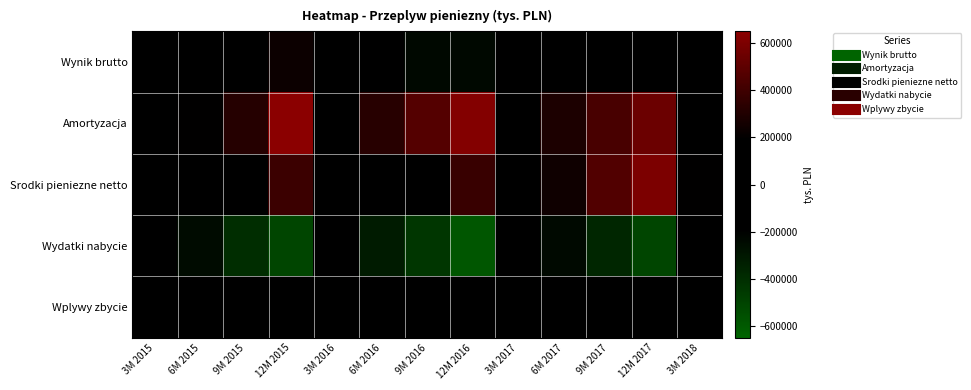

Reading left to right, extract all data points from this chart.

Wynik brutto: 3M 2015=93521	6M 2015=26773	9M 2015=161252	12M 2015=238004	3M 2016=10518	6M 2016=-74613	9M 2016=-229285	12M 2016=-228876	3M 2017=-150924	6M 2017=98	9M 2017=30351	12M 2017=74205	3M 2018=116433
Amortyzacja: 3M 2015=102396	6M 2015=198308	9M 2015=318619	12M 2015=648982	3M 2016=142359	6M 2016=324138	9M 2016=470290	12M 2016=621592	3M 2017=143841	6M 2017=287360	9M 2017=428972	12M 2017=546885	3M 2018=137015
Srodki pieniezne netto: 3M 2015=-156914	6M 2015=-1155	9M 2015=83469	12M 2015=387502	3M 2016=-112436	6M 2016=19166	9M 2016=132211	12M 2016=380049	3M 2017=92638	6M 2017=248711	9M 2017=458224	12M 2017=600739	3M 2018=198346
Wydatki nabycie: 3M 2015=-135803	6M 2015=-244010	9M 2015=-396895	12M 2015=-508662	3M 2016=-175047	6M 2016=-318268	9M 2016=-438319	12M 2016=-588094	3M 2017=-118436	6M 2017=-235168	9M 2017=-367906	12M 2017=-511090	3M 2018=-192829
Wplywy zbycie: 3M 2015=95	6M 2015=162	9M 2015=2808	12M 2015=7506	3M 2016=4117	6M 2016=7174	9M 2016=8235	12M 2016=13927	3M 2017=7854	6M 2017=8154	9M 2017=8475	12M 2017=9065	3M 2018=1120